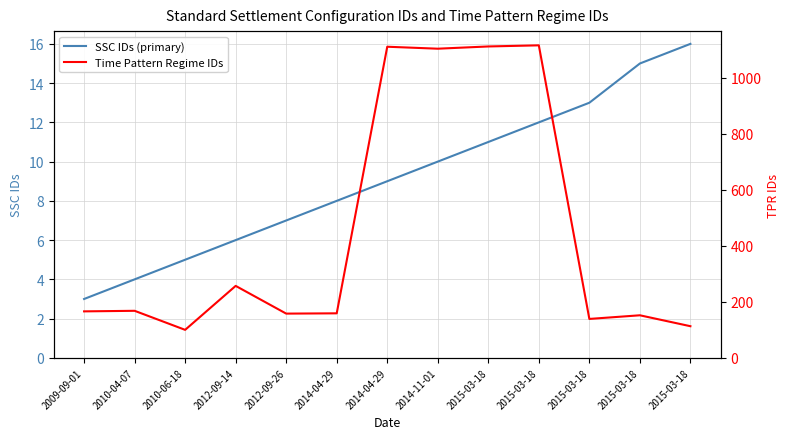

Reading left to right, extract all data points from this chart.

SSC IDs (primary): 2009-09-01=3	2010-04-07=4	2010-06-18=5	2012-09-14=6	2012-09-26=7	2014-04-29=8	2014-04-29=9	2014-11-01=10	2015-03-18=11	2015-03-18=12	2015-03-18=13	2015-03-18=15	2015-03-18=16
Time Pattern Regime IDs: 2009-09-01=166	2010-04-07=168	2010-06-18=100	2012-09-14=257	2012-09-26=158	2014-04-29=159	2014-04-29=1111	2014-11-01=1104	2015-03-18=1112	2015-03-18=1116	2015-03-18=139	2015-03-18=152	2015-03-18=113